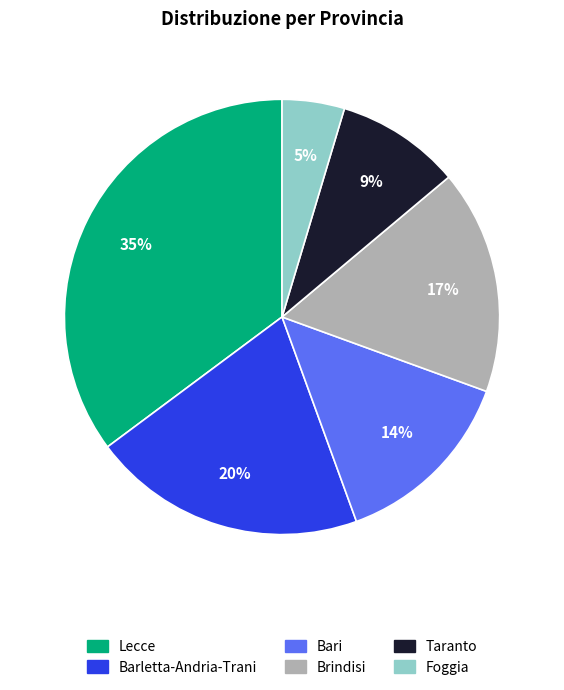

To the nearest percent, what is the average slice percentage?

17%